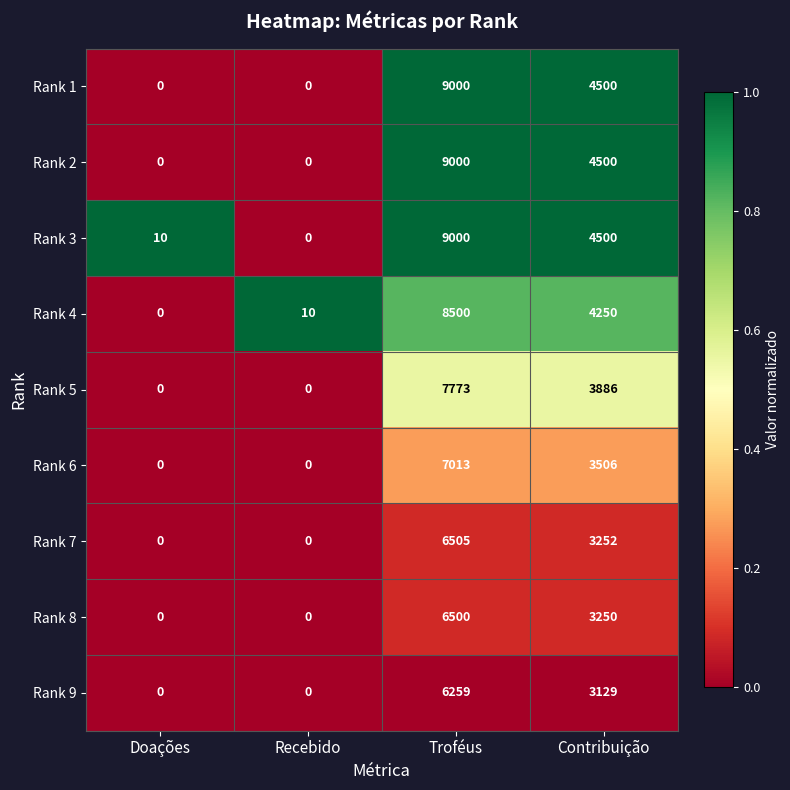

What is the spread (max minus min) of values at Contribuição?

1371